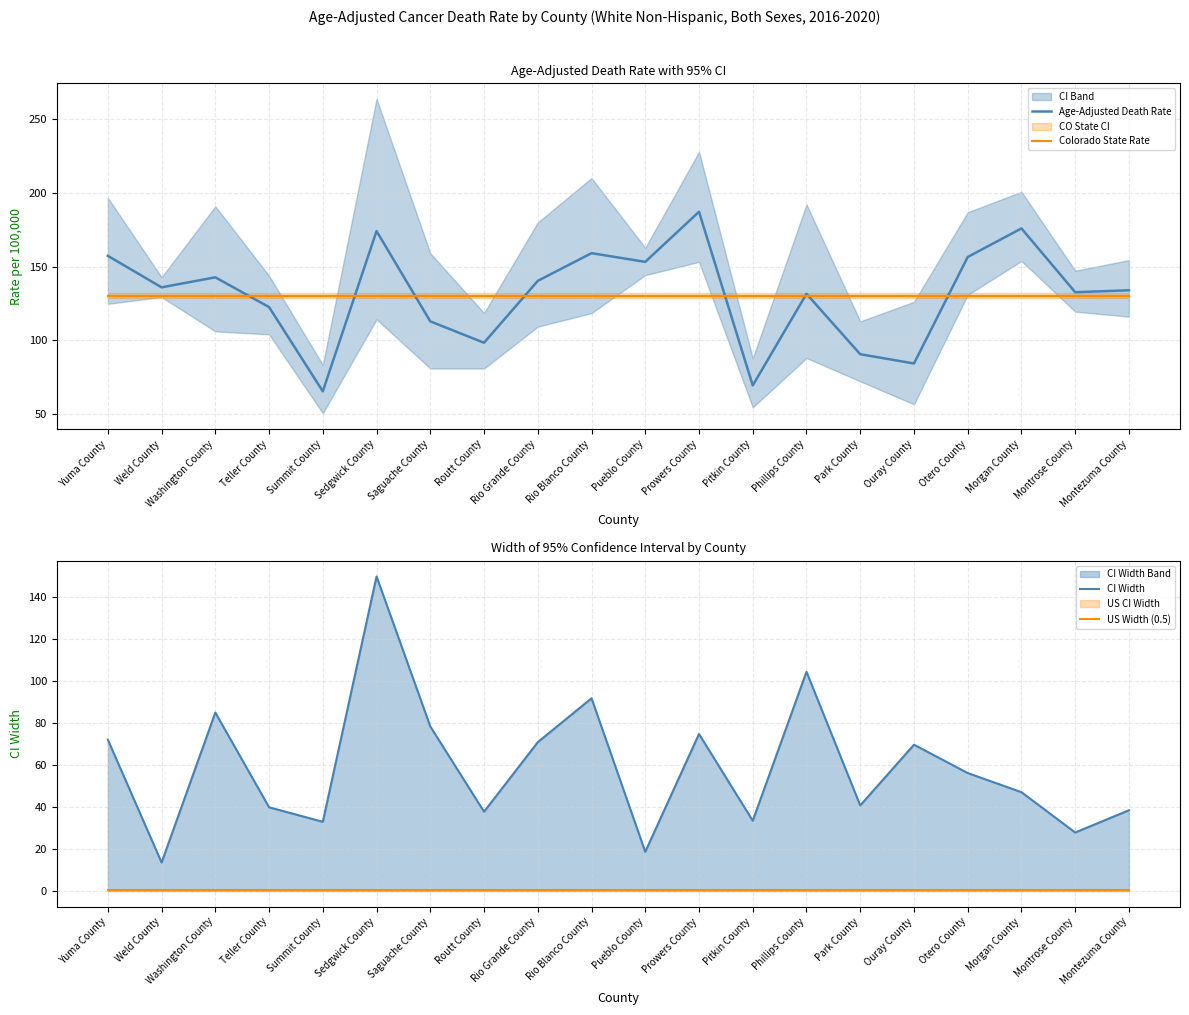

True or false: CI Width and Age-Adjusted Death Rate intersect in this chart.

False